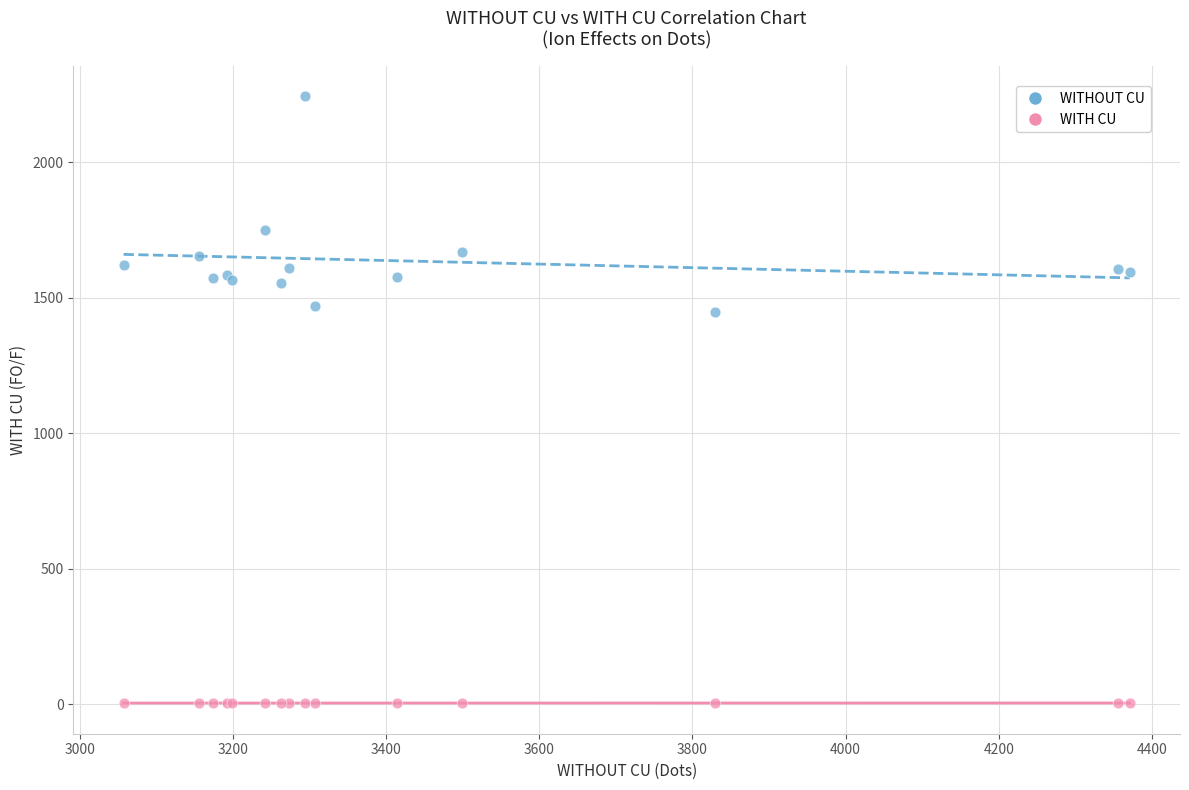

Which series has the largest Y range (max minus min)?

WITHOUT CU